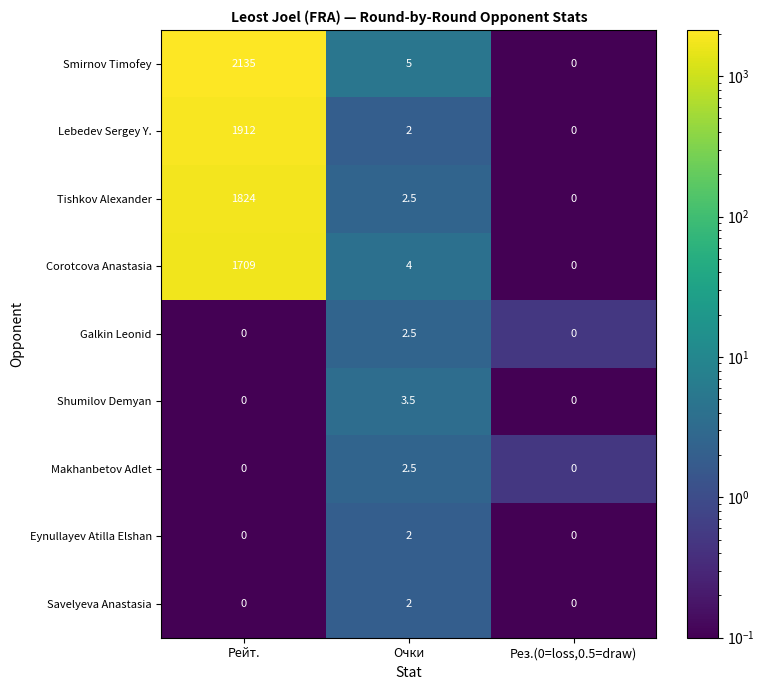

How many data points in Savelyeva Anastasia are above 0?

1